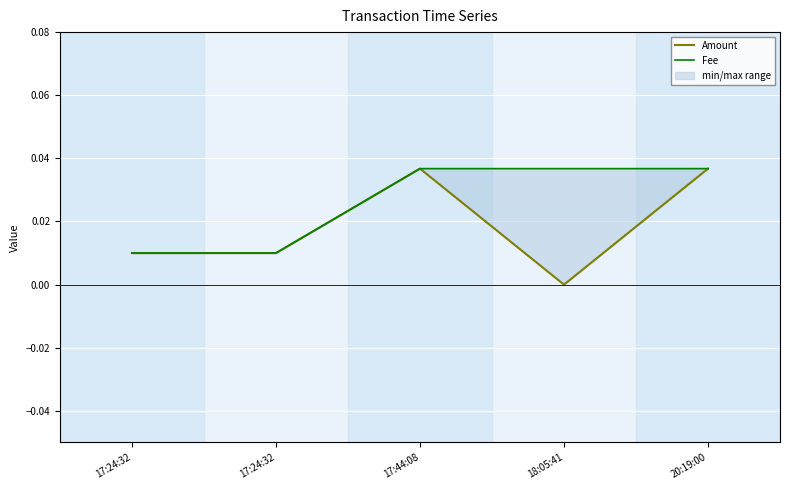

True or false: Amount has a value of 0.0 at 17:24:32.

False